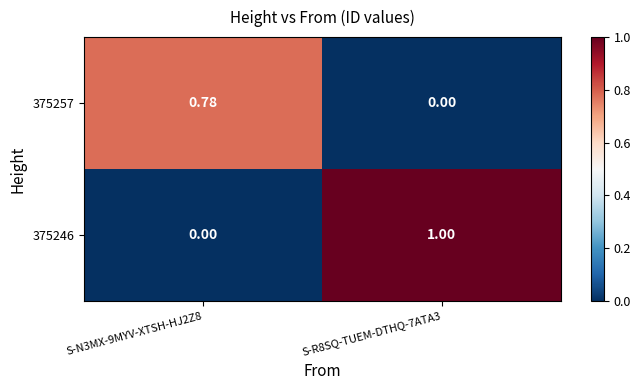

Is the value of 375257 at S-N3MX-9MYV-XTSH-HJ2Z8 greater than the value of 375246 at S-N3MX-9MYV-XTSH-HJ2Z8?

Yes